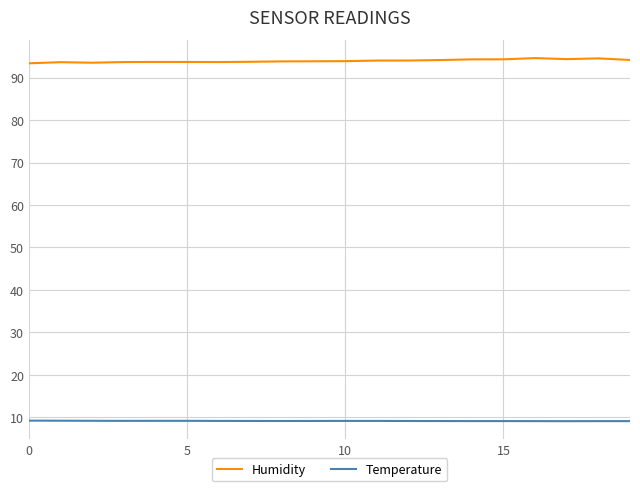

What is the maximum value shown in the chart?

94.6